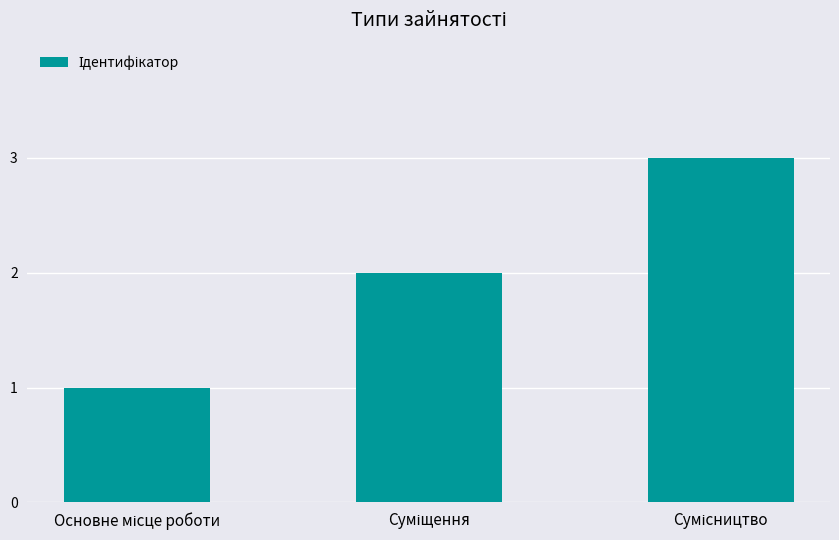

What is the sum of all values?

6